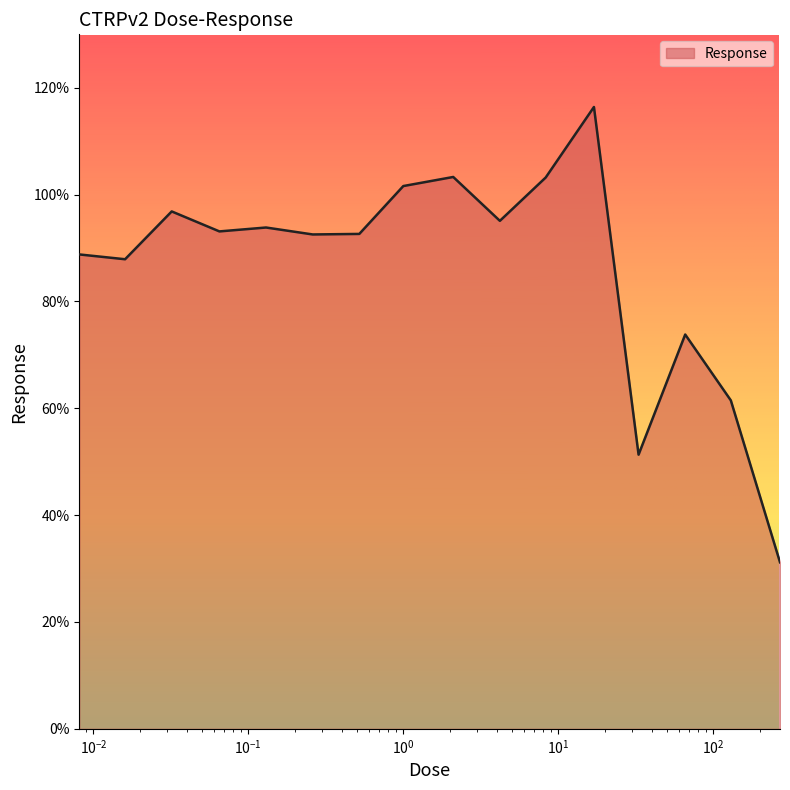

What is the maximum value shown in the chart?

116.4